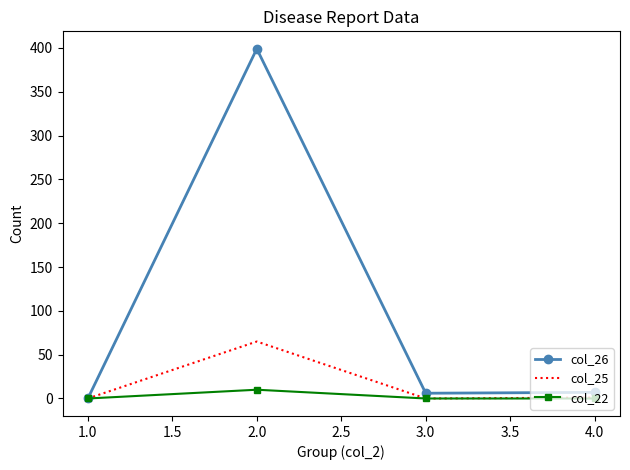

At which category is the sum across all series the highest?

2.0